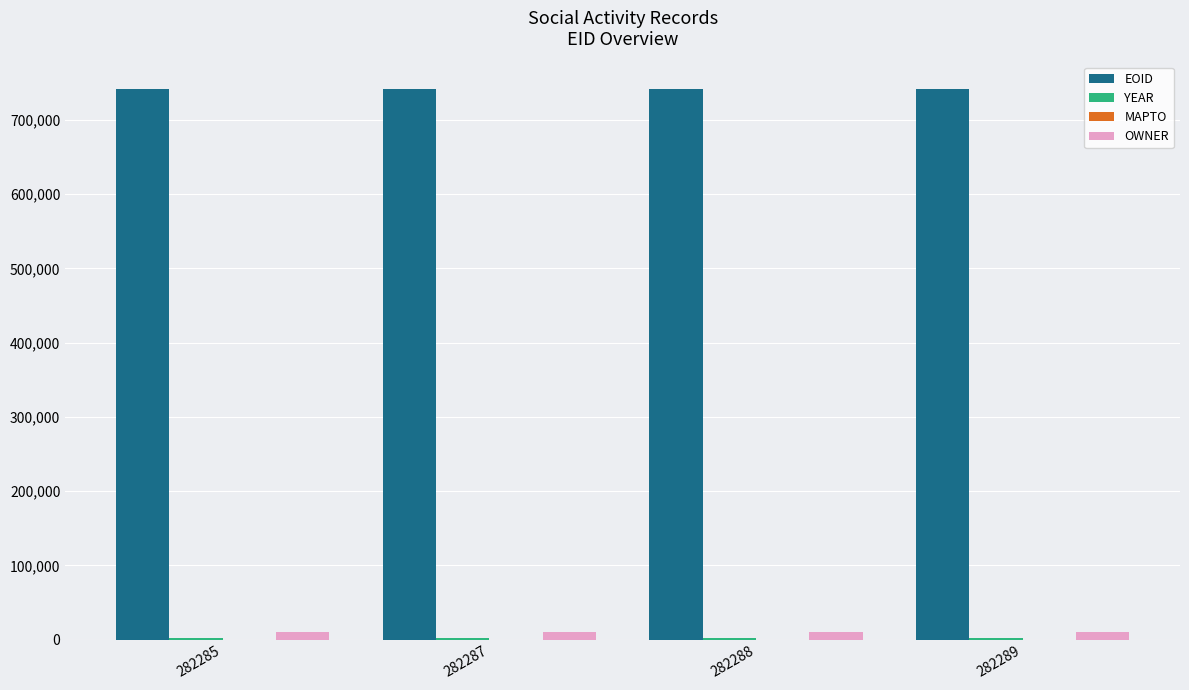

What is the maximum value shown in the chart?

741445